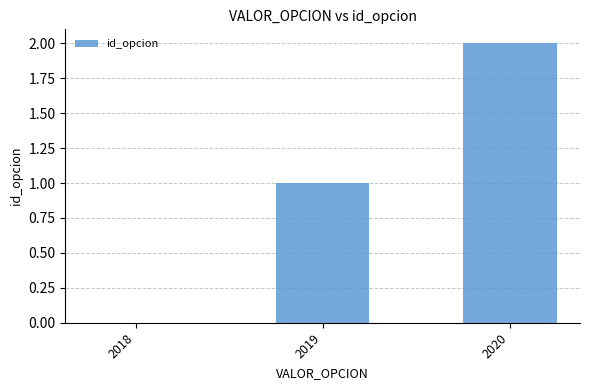

Between 2019 and 2018, which is larger?

2019